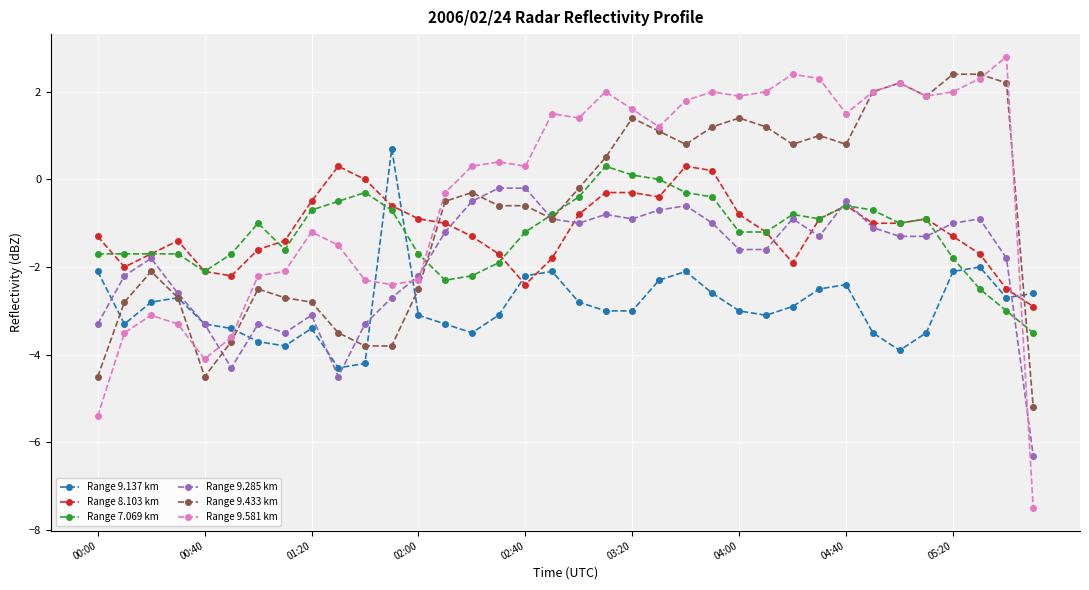

What is the value of the Range 7.069 km point at the 5th from the left?

-2.1